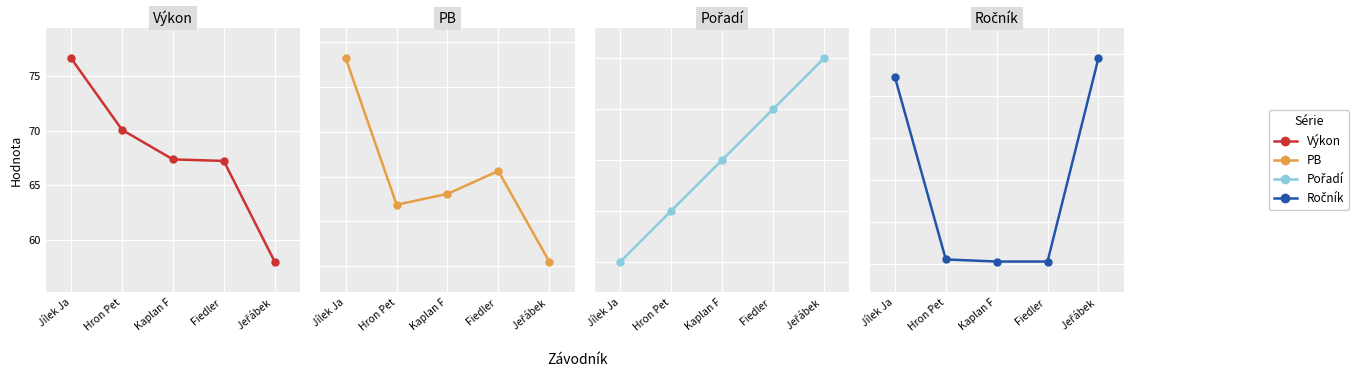

How many distinct data groups are displayed?

4